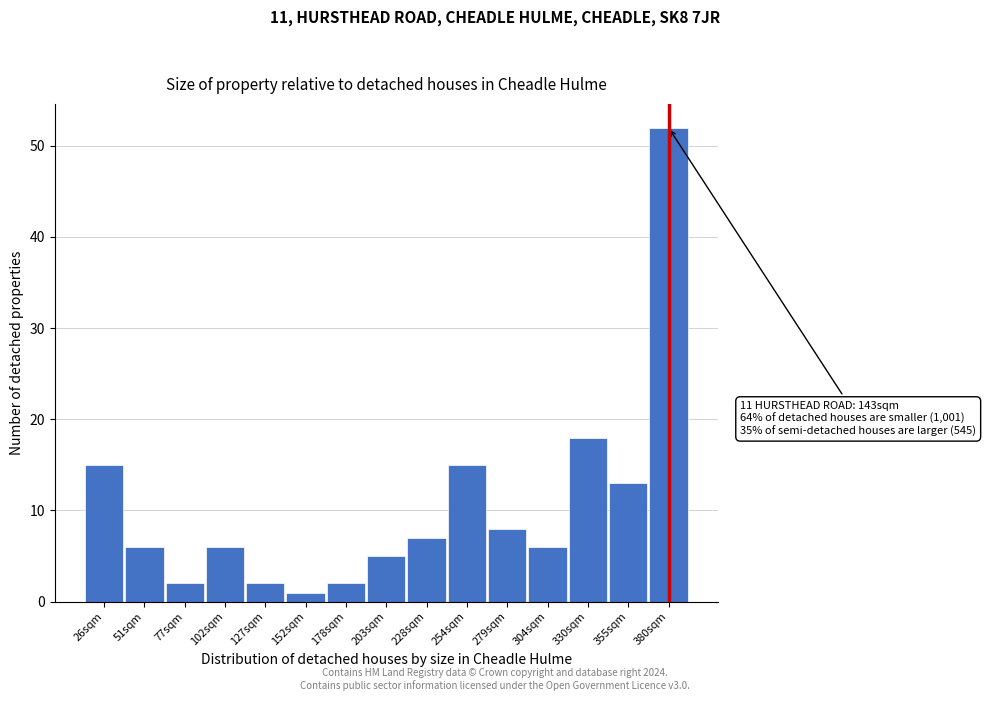

Reading left to right, extract all data points from this chart.

26sqm=15	51sqm=6	77sqm=2	102sqm=6	127sqm=2	152sqm=1	178sqm=2	203sqm=5	228sqm=7	254sqm=15	279sqm=8	304sqm=6	330sqm=18	355sqm=13	380sqm=52